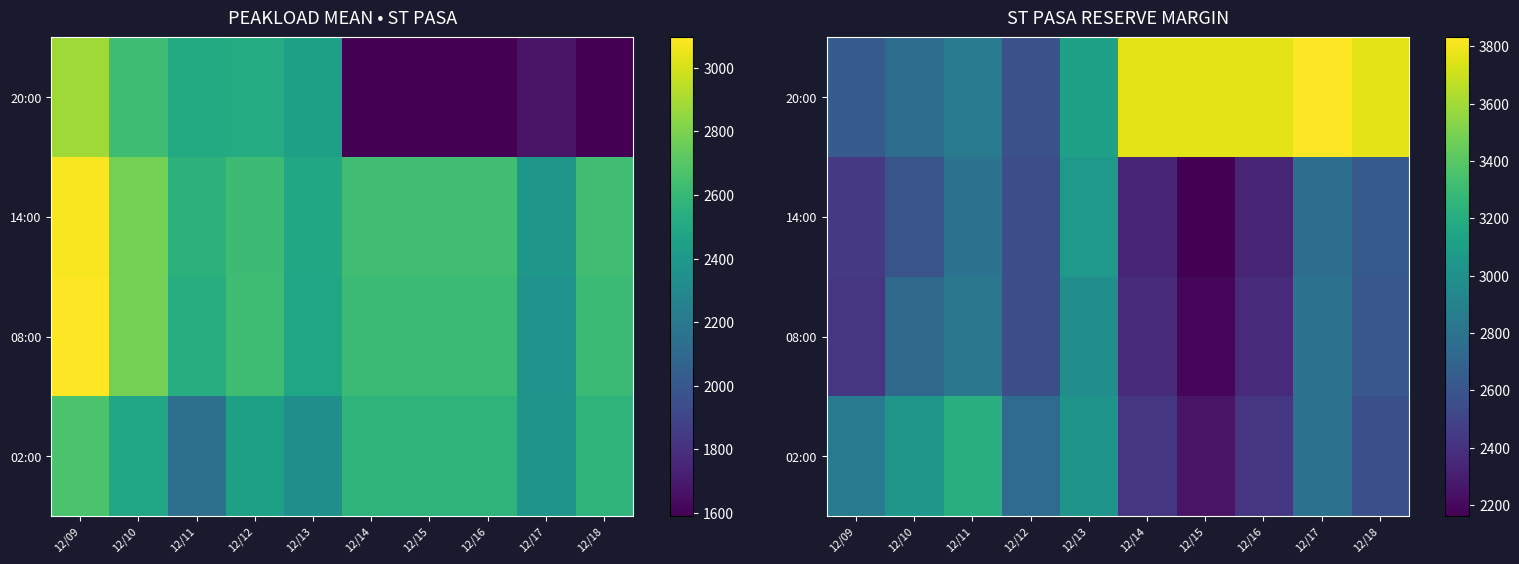

The 02:00 series shows 2858 at 12/09. True or false?

True